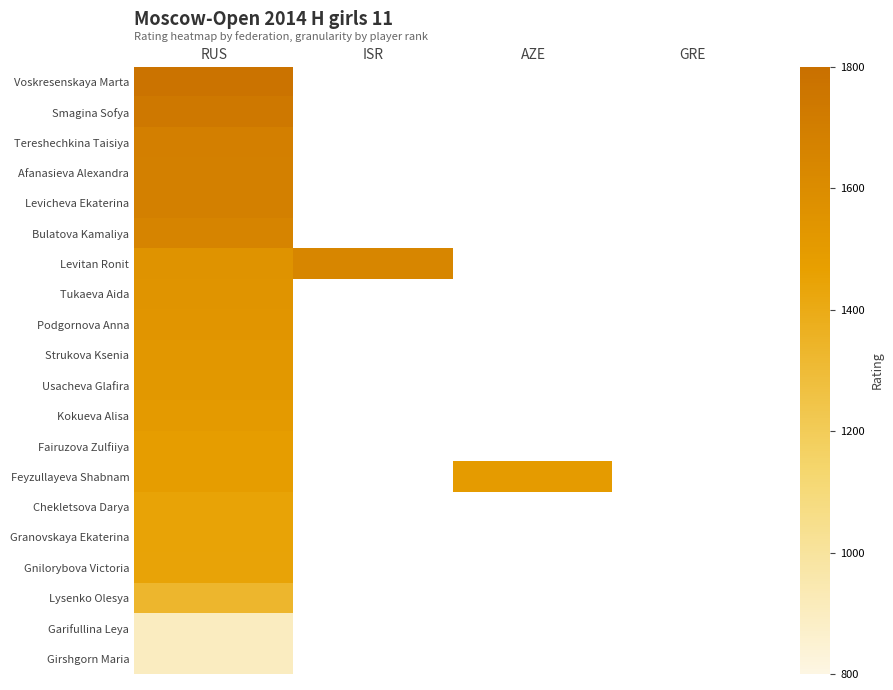

Which has a higher value, GRE or ISR?

ISR